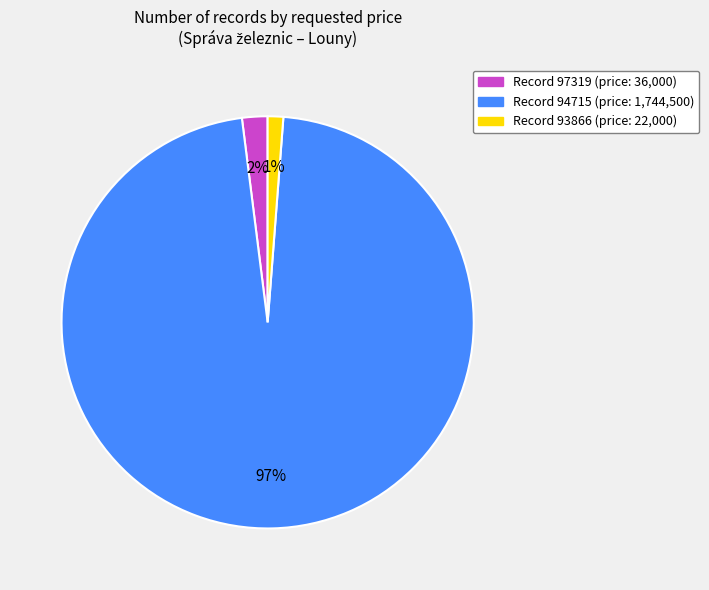

To the nearest percent, what is the combined percentage of Record 94715 (price: 1,744,500) and Record 97319 (price: 36,000)?

99%